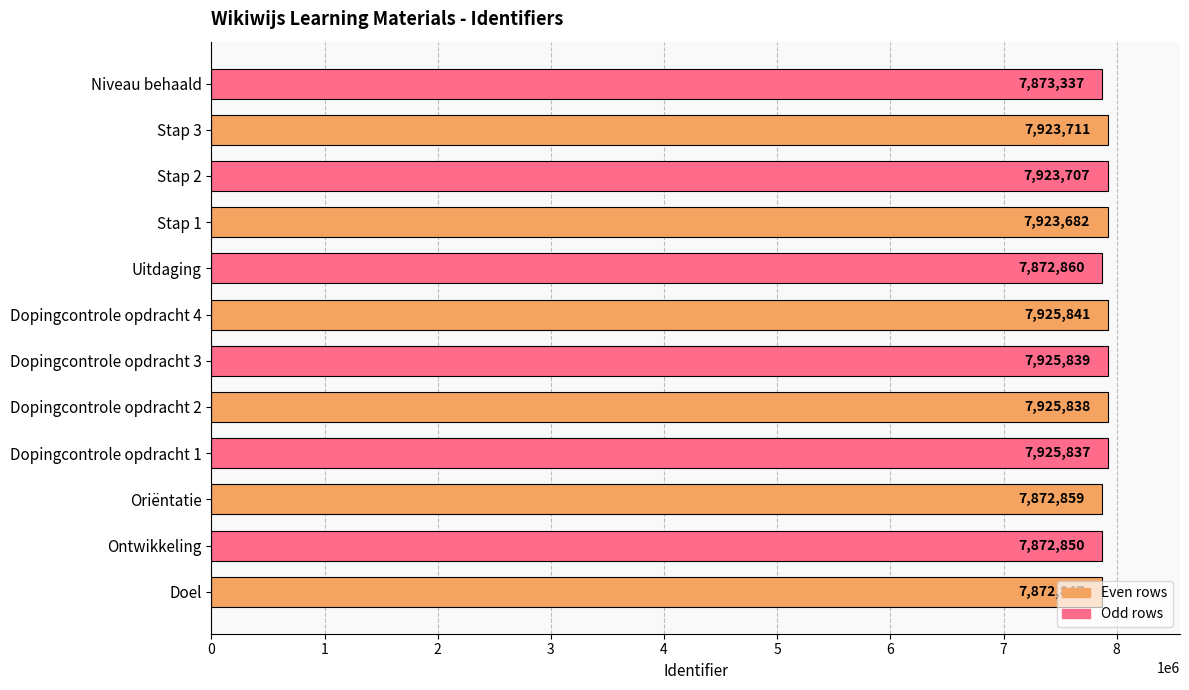

What is the approximate value at Doel, to the nearest 10?

7872850